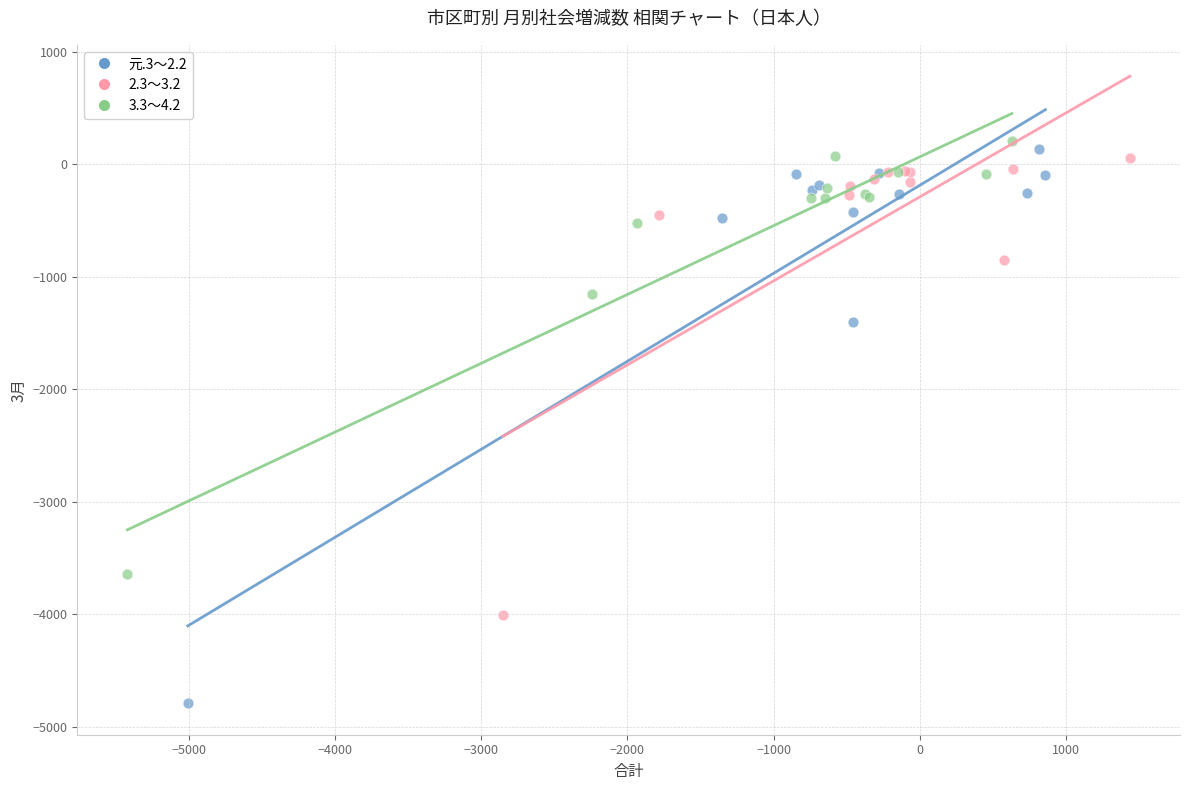

What are all the series names shown in the legend?

元.3～2.2, 2.3～3.2, 3.3～4.2